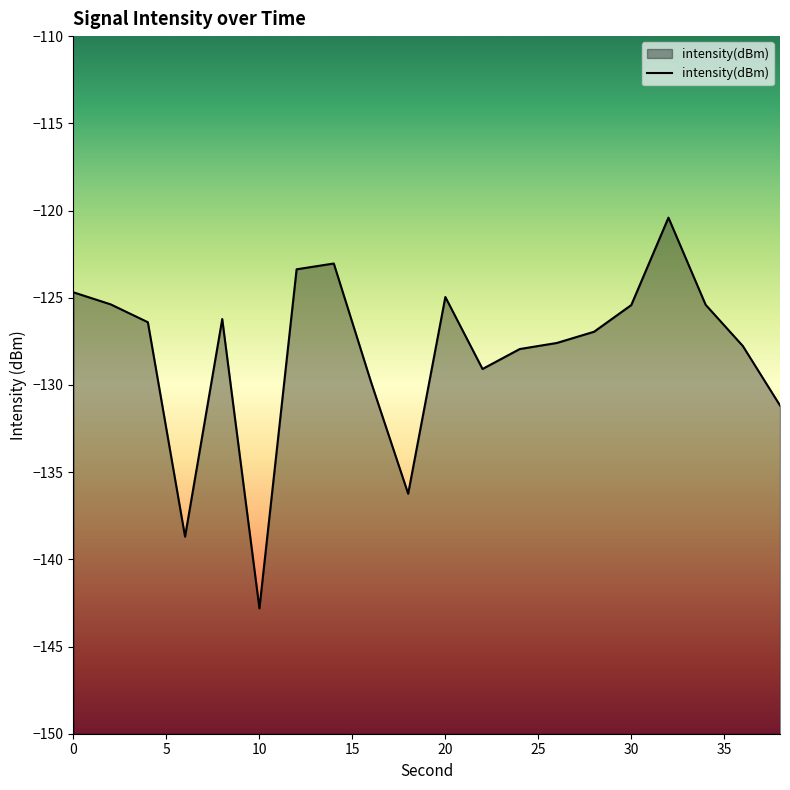

True or false: the data has more than 2 interior local peaks.

True